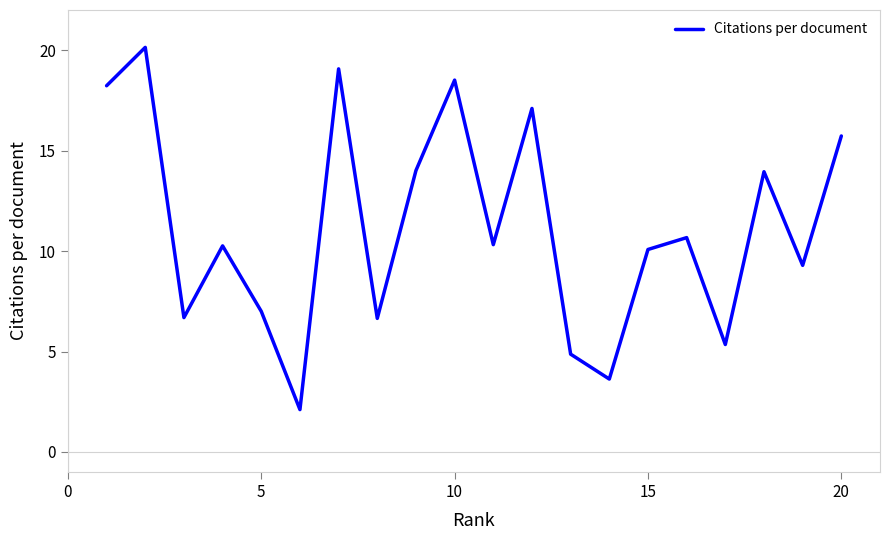

What is the maximum value shown in the chart?

20.1